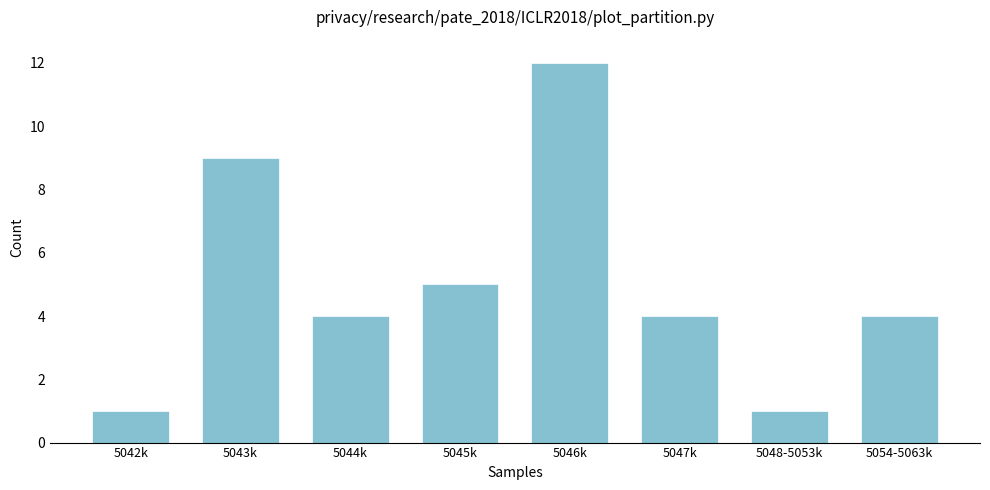

Reading left to right, what are all the values shown in this chart?

1	9	4	5	12	4	1	4